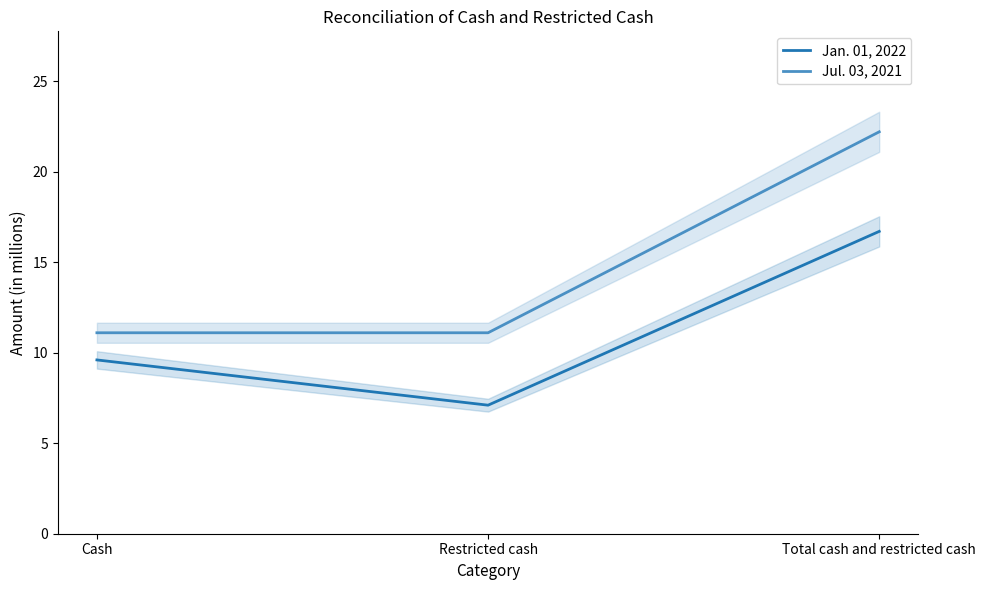

What is the difference between the maximum and minimum values in the Jan. 01, 2022 series?

9.6